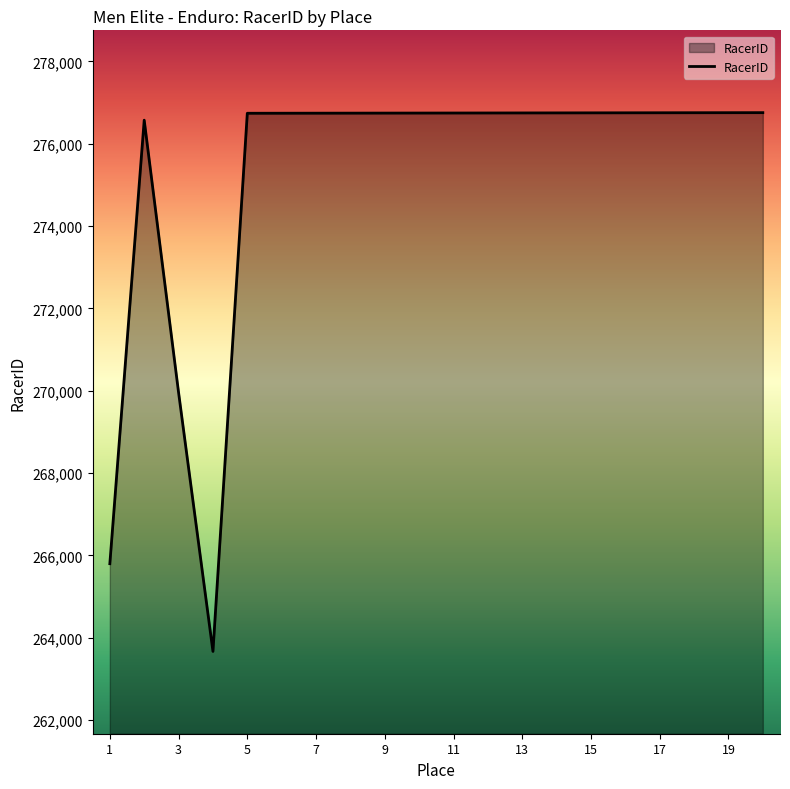

What is the smallest value displayed?

263665